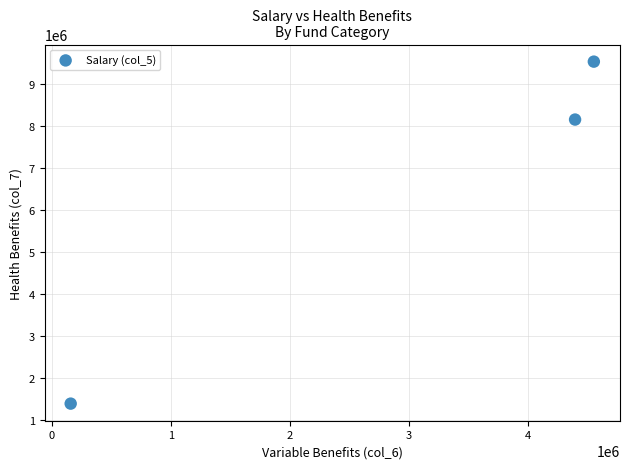

What is the average Y value?

6362615.0